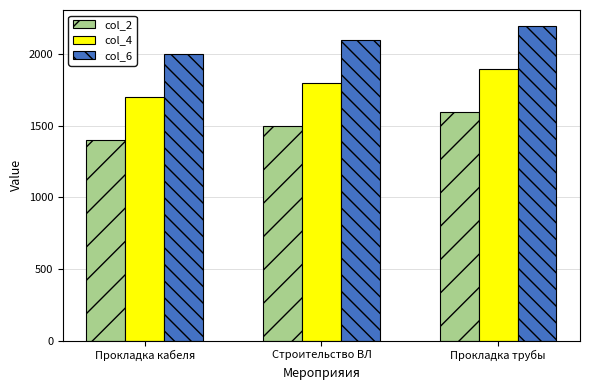

Reading right to left, what are all the values shown in this chart?

col_2: Прокладка трубы=1600	Строительство ВЛ=1500	Прокладка кабеля=1400
col_4: Прокладка трубы=1900	Строительство ВЛ=1800	Прокладка кабеля=1700
col_6: Прокладка трубы=2200	Строительство ВЛ=2100	Прокладка кабеля=2000